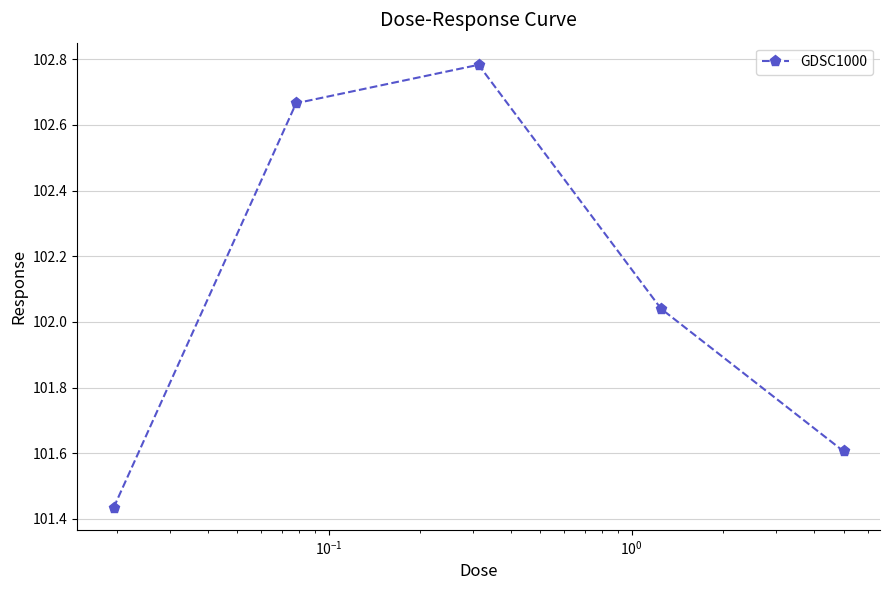

What is the difference between the maximum and minimum values?

1.3